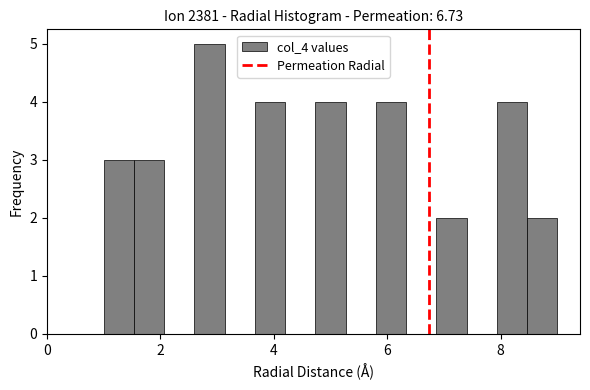

Around what value on the x-axis is the tallest bar? Give the approximate position of its centre, as read against the axis.

2.8